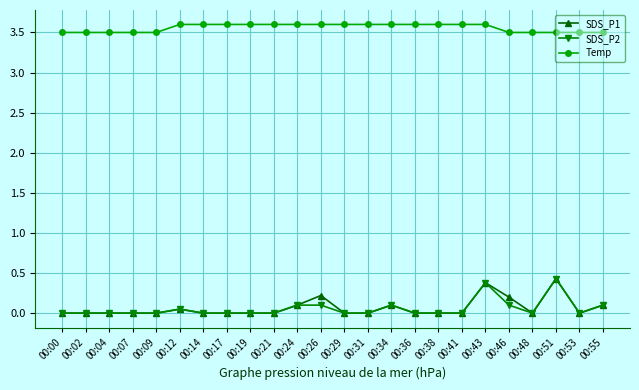

Is the value of SDS_P1 at 00:02 greater than the value of Temp at 00:46?

No